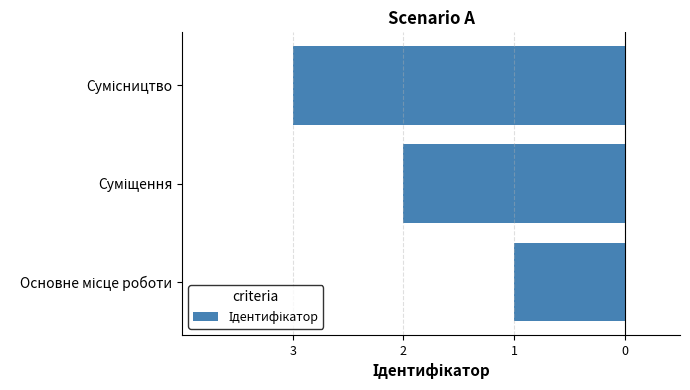

Are the bars horizontal?

Yes